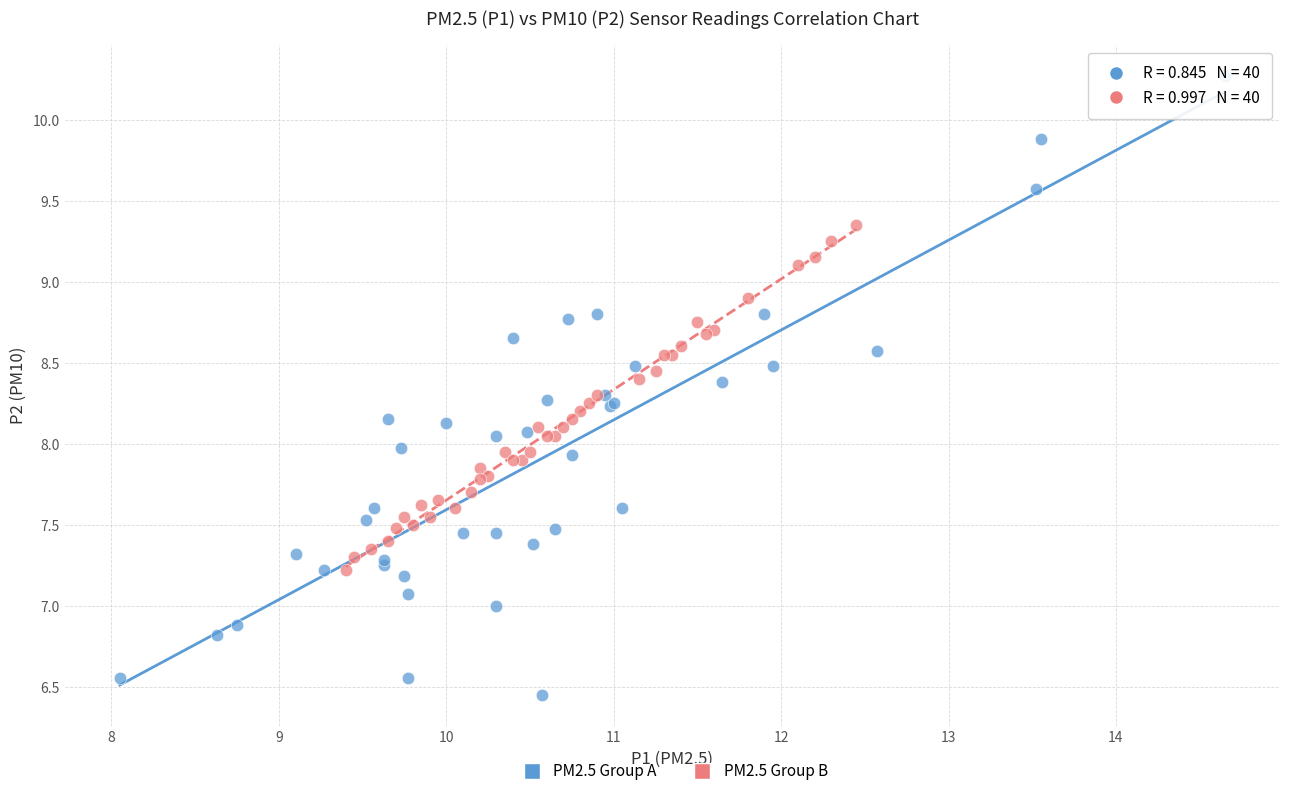

Which series has the widest spread of Y values?

PM2.5 Group A